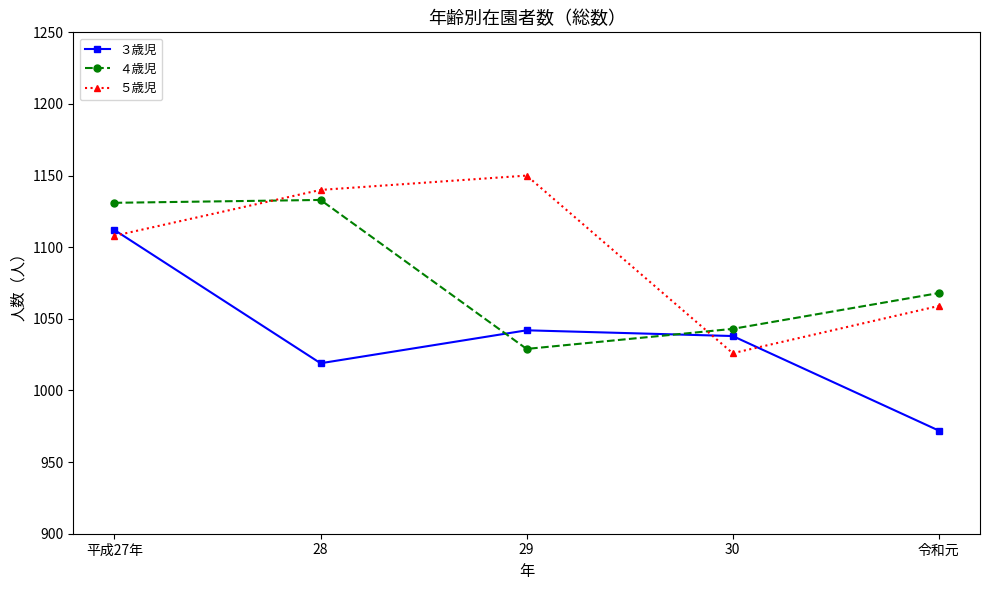

Is it true that ３歳児 equals 286 at 29?

False